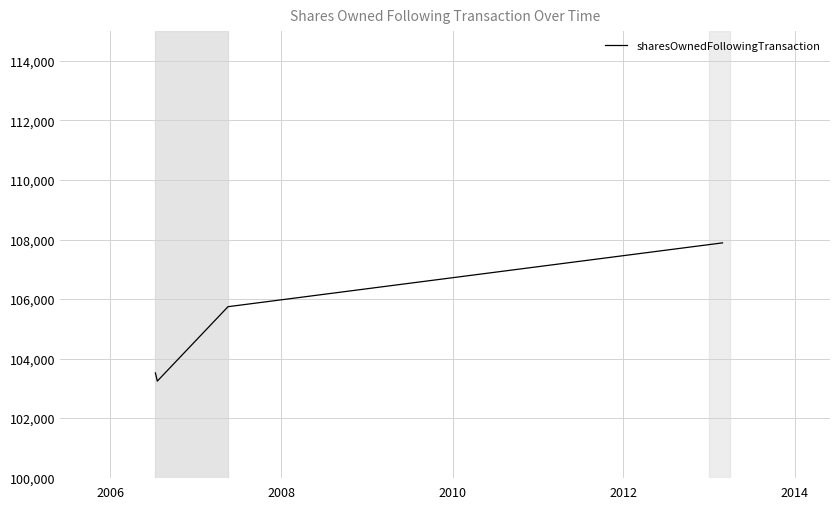

What is the difference between the maximum and minimum values?

4644